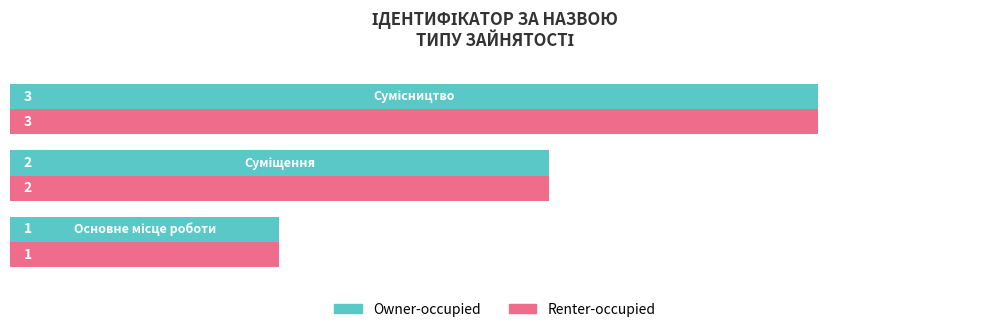

What is the maximum value shown in the chart?

3